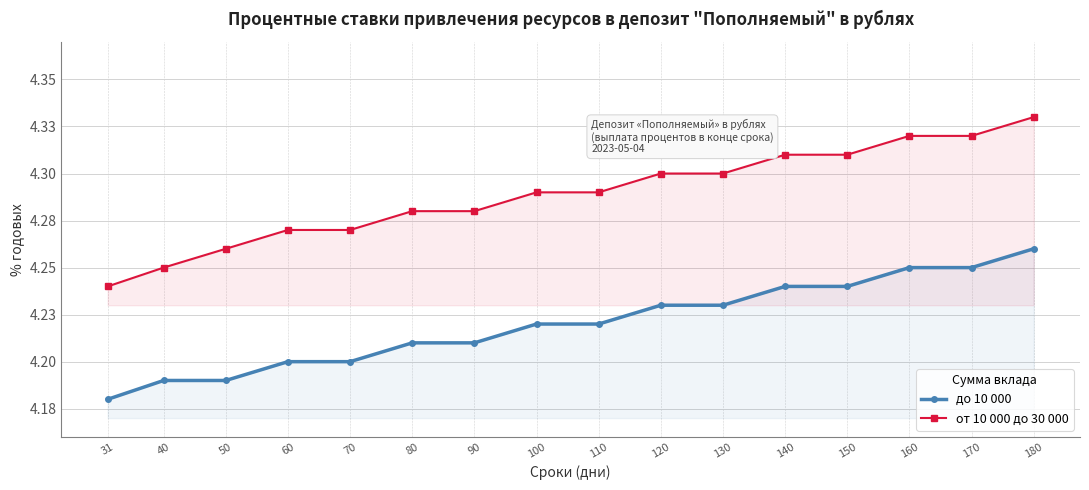

What is the value of the до 10 000 point at the 9th from the left?

4.2